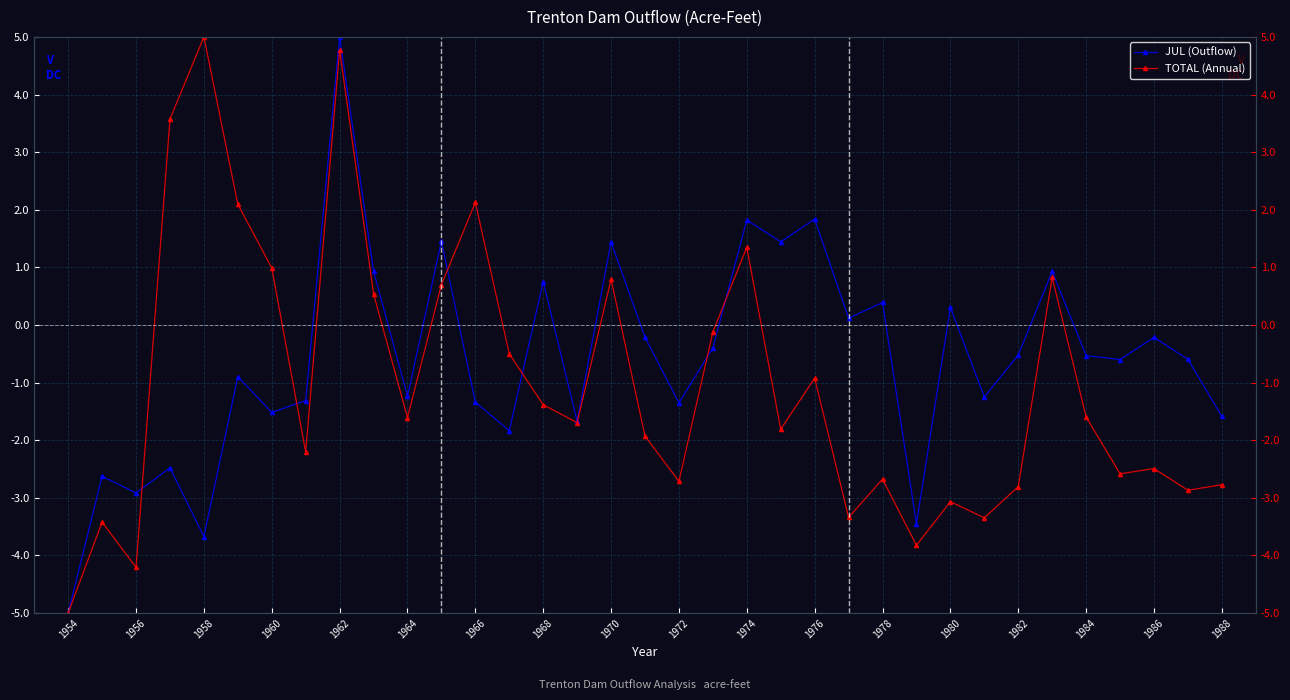

What position from the left is 1968?

15